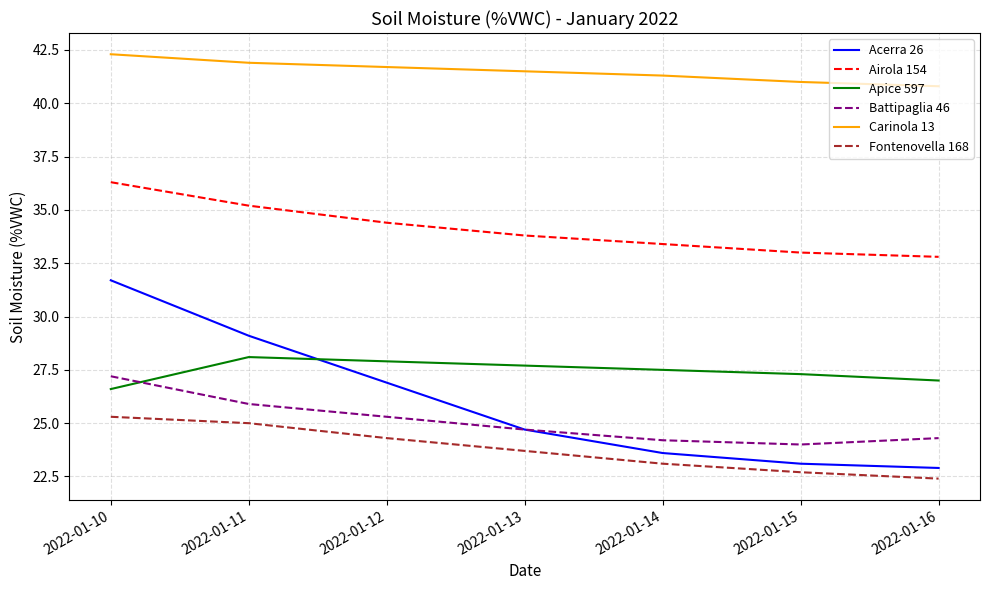

Between 2022-01-10 and 2022-01-16, which series saw the biggest shift?

Acerra 26